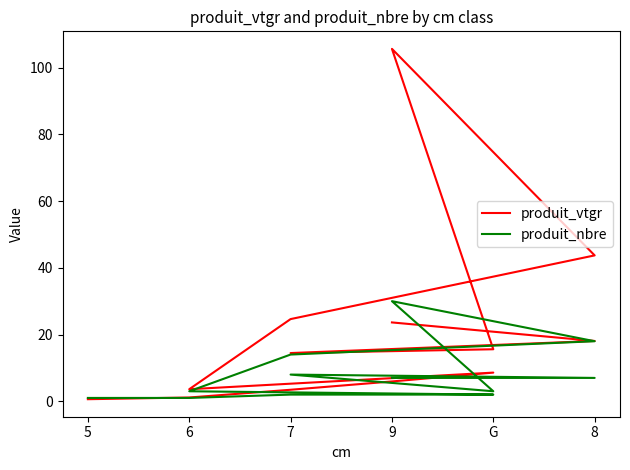

What is the value of the produit_nbre point at the 3rd from the left?

2.0